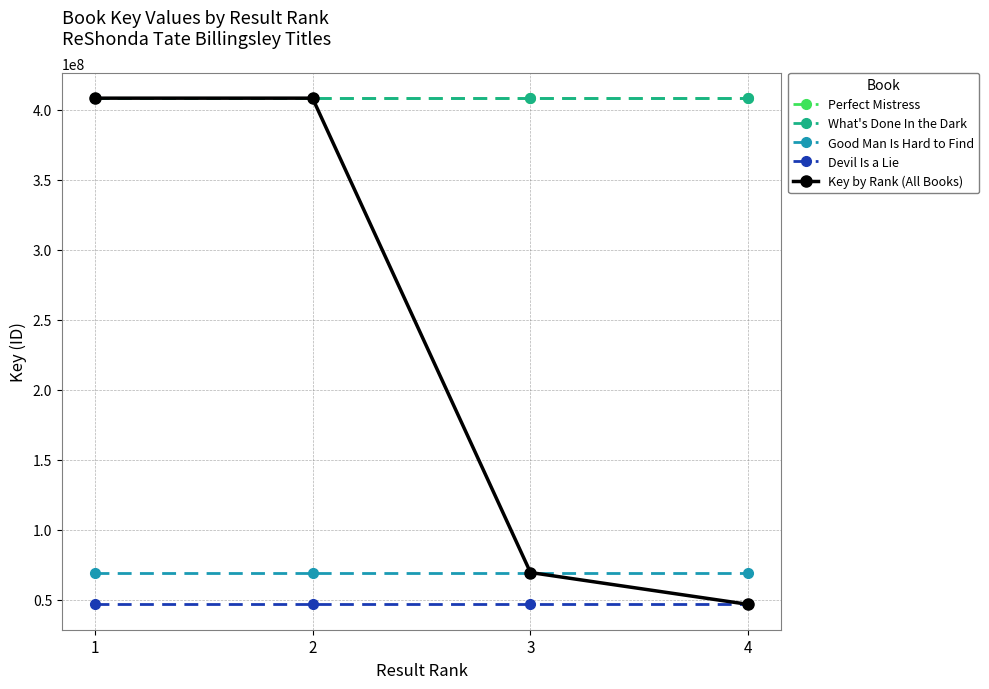

How many lines are shown in the chart?

5